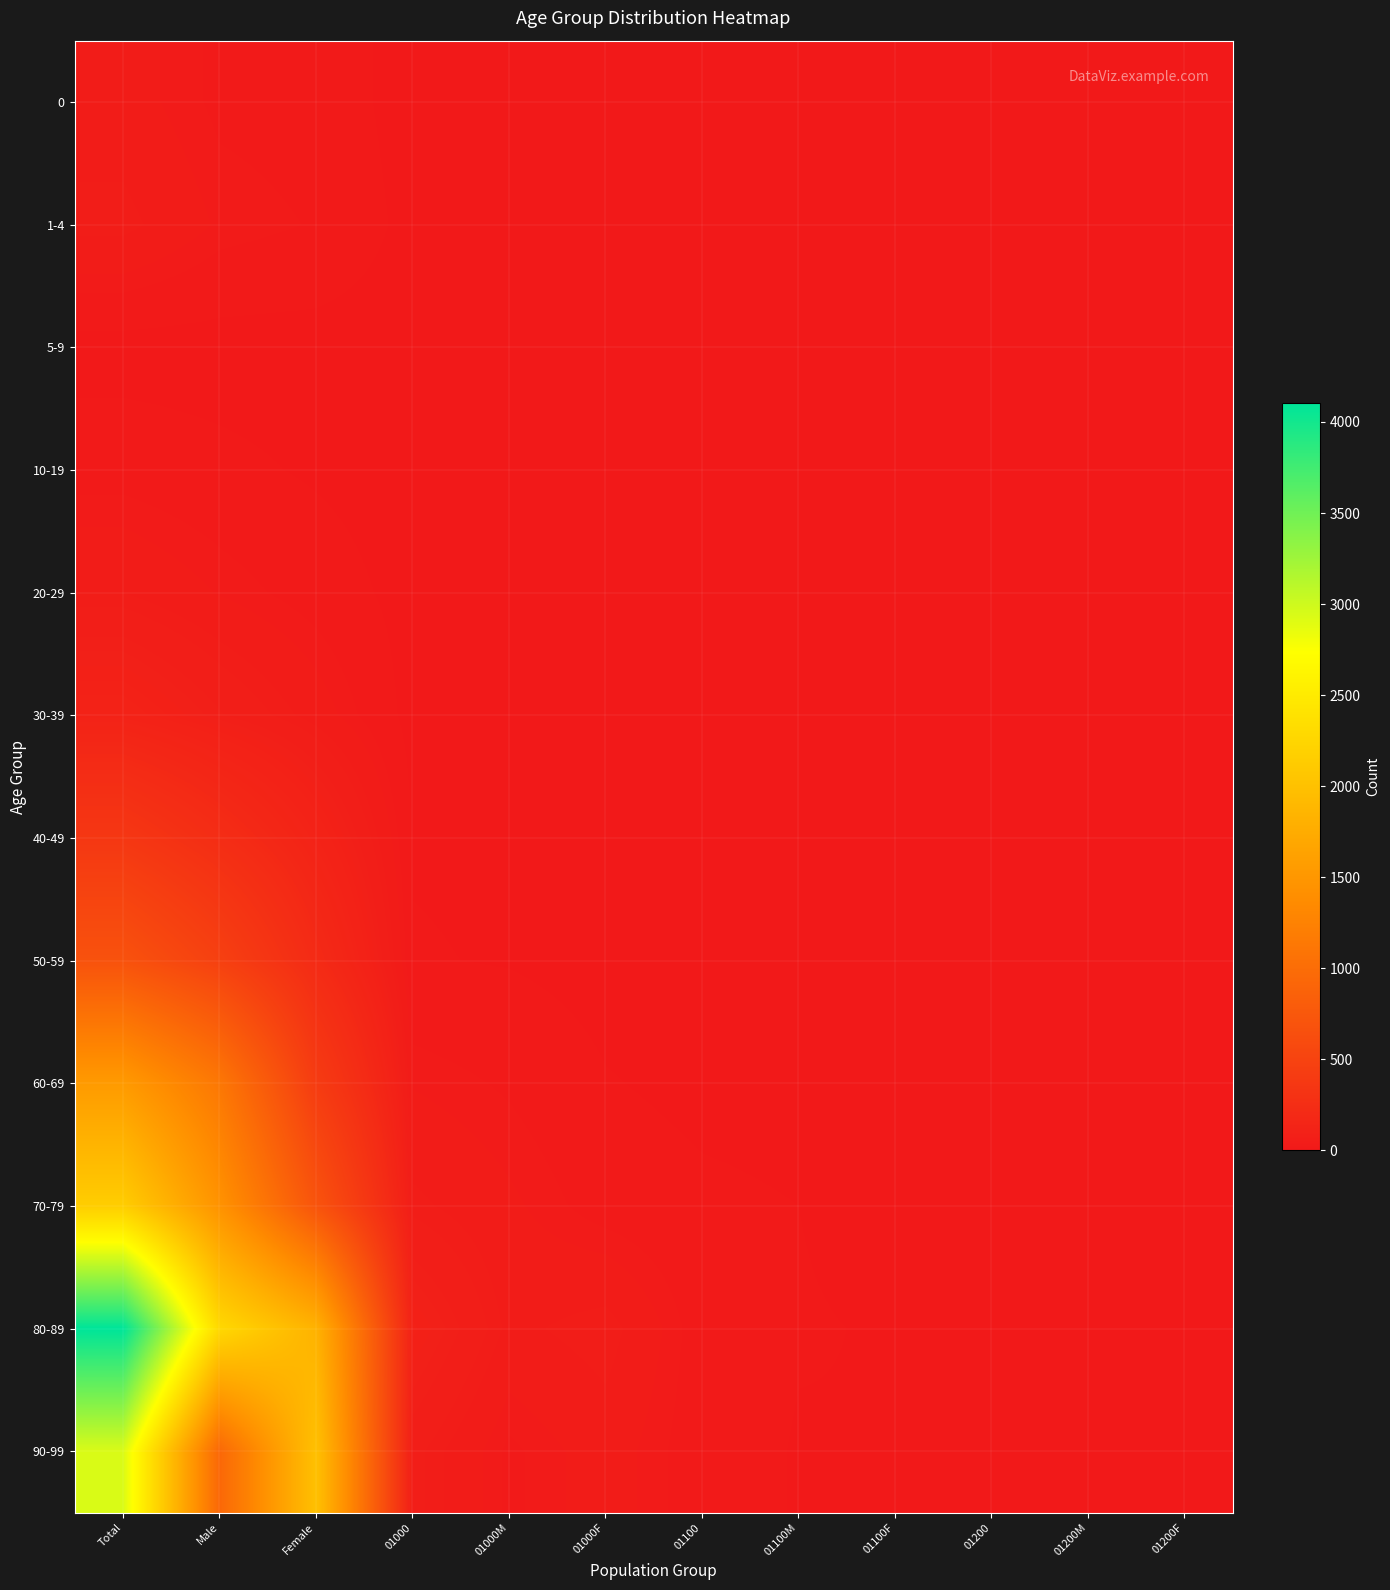

What is the difference between the highest and lowest values at 01000?

99